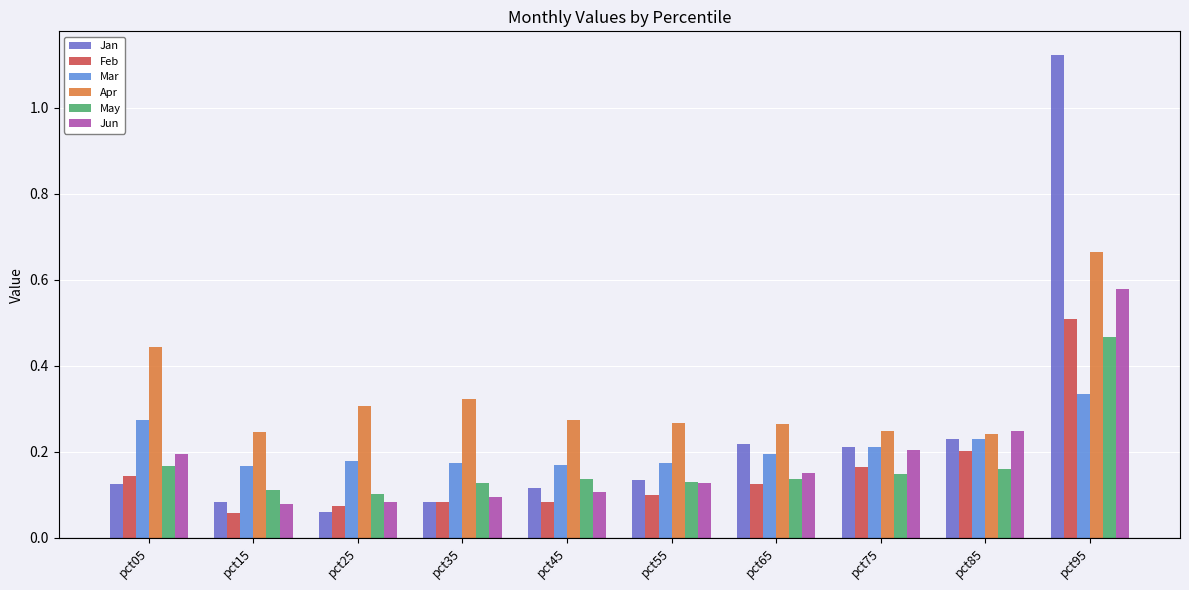

What are all the series names shown in the legend?

Jan, Feb, Mar, Apr, May, Jun